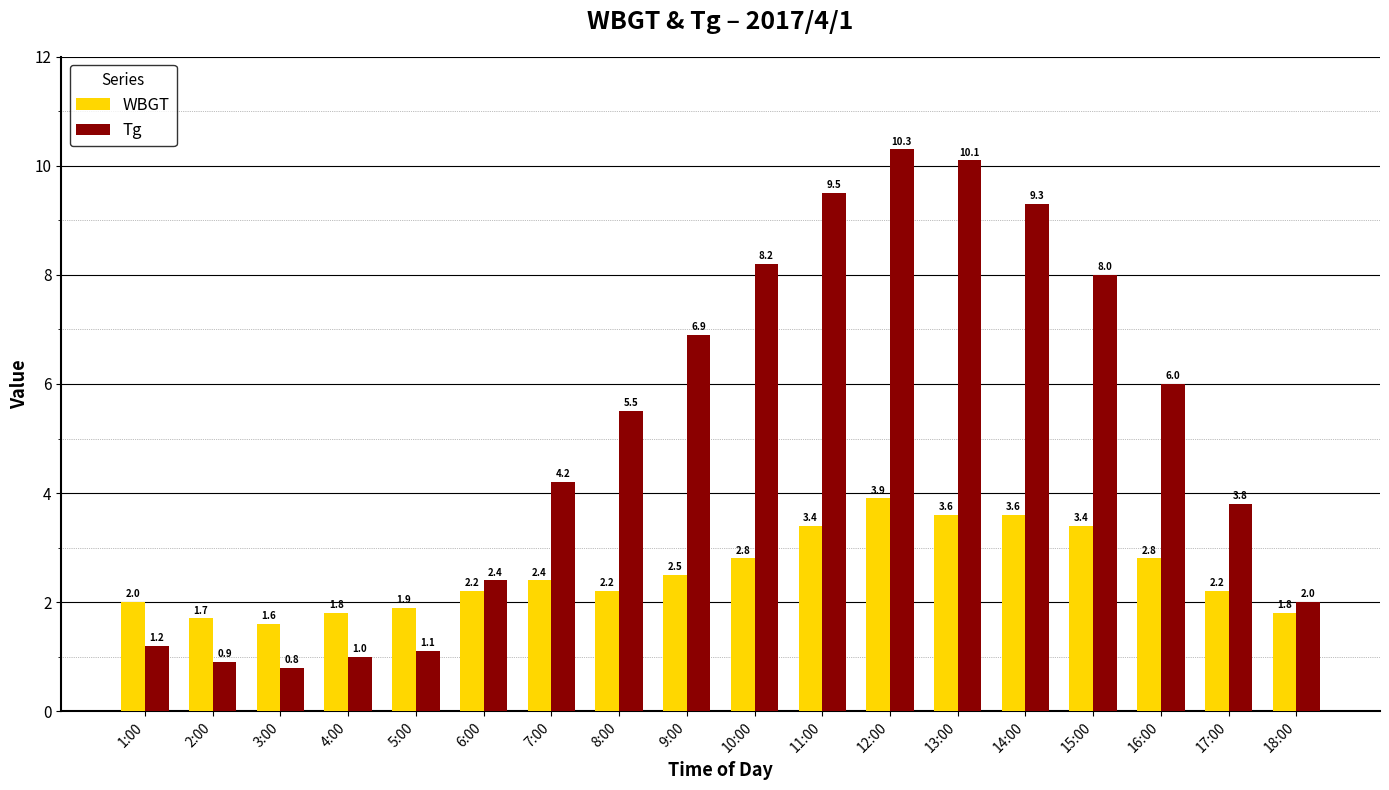

At how many categories does at least one series exceed 4?

10